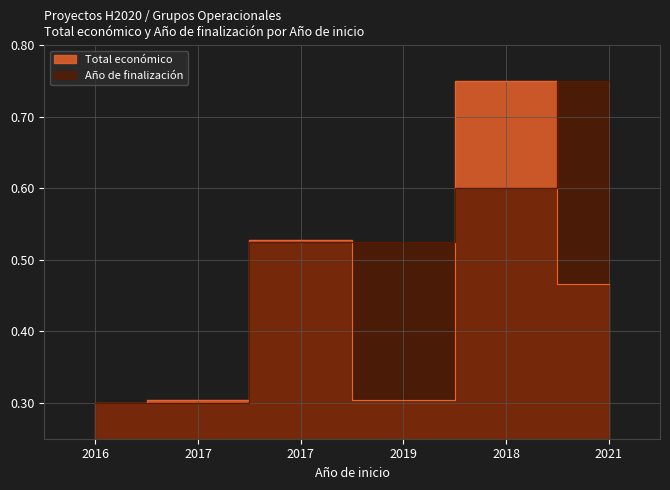

What is the value of the 6th point from the left?

0.5